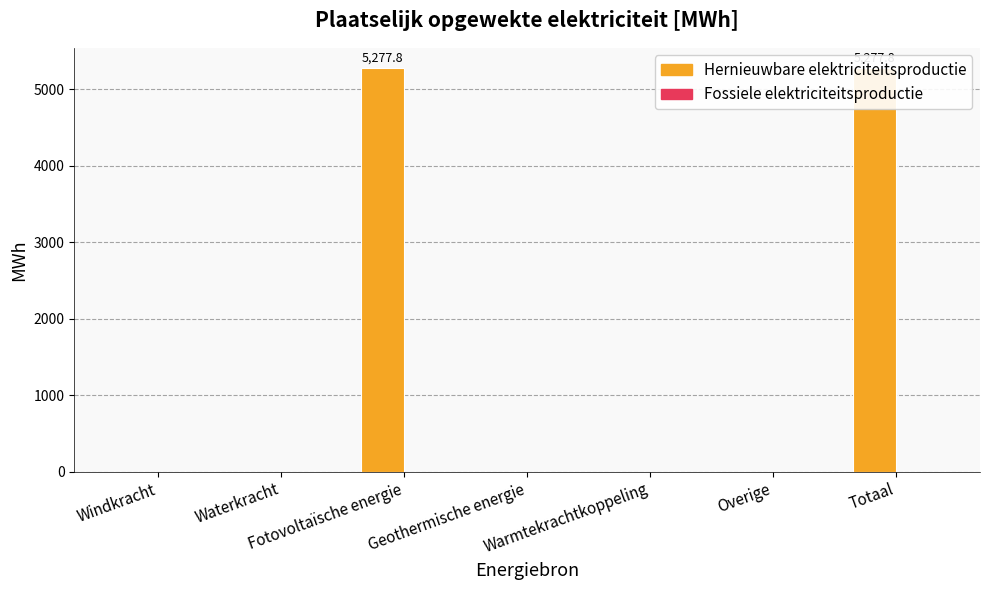

Is it true that Hernieuwbare elektriciteitsproductie equals 5277.8 at Totaal?

True